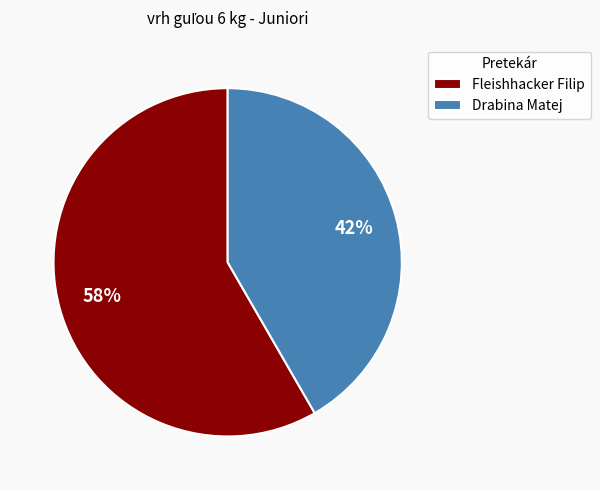

To the nearest percent, what is the combined percentage of Drabina Matej and Fleishhacker Filip?

100%